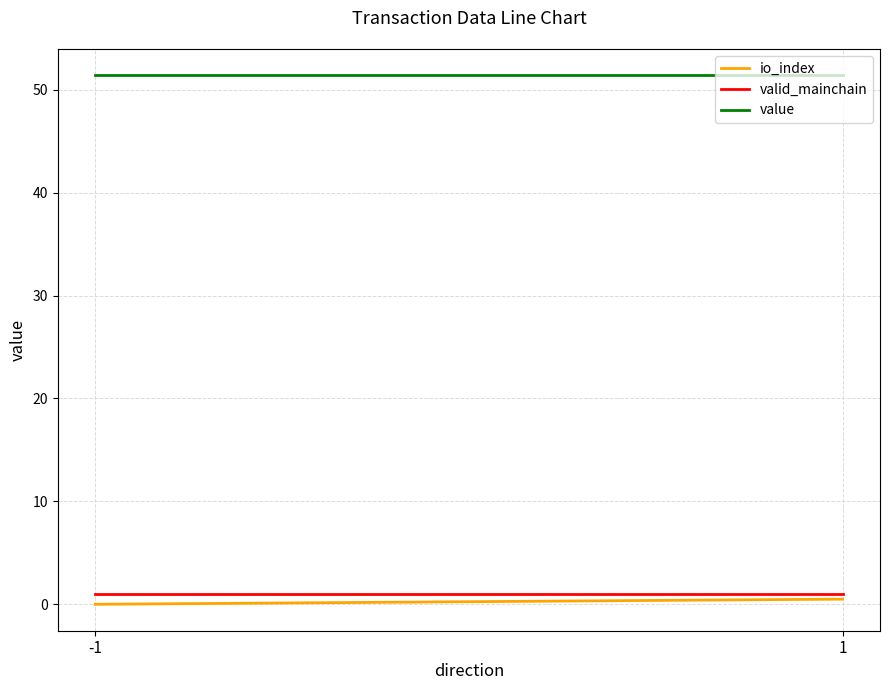

Reading left to right, list all the values displayed in this chart.

io_index: 0.0	0.5
valid_mainchain: 1.0	1.0
value: 51.4	51.4